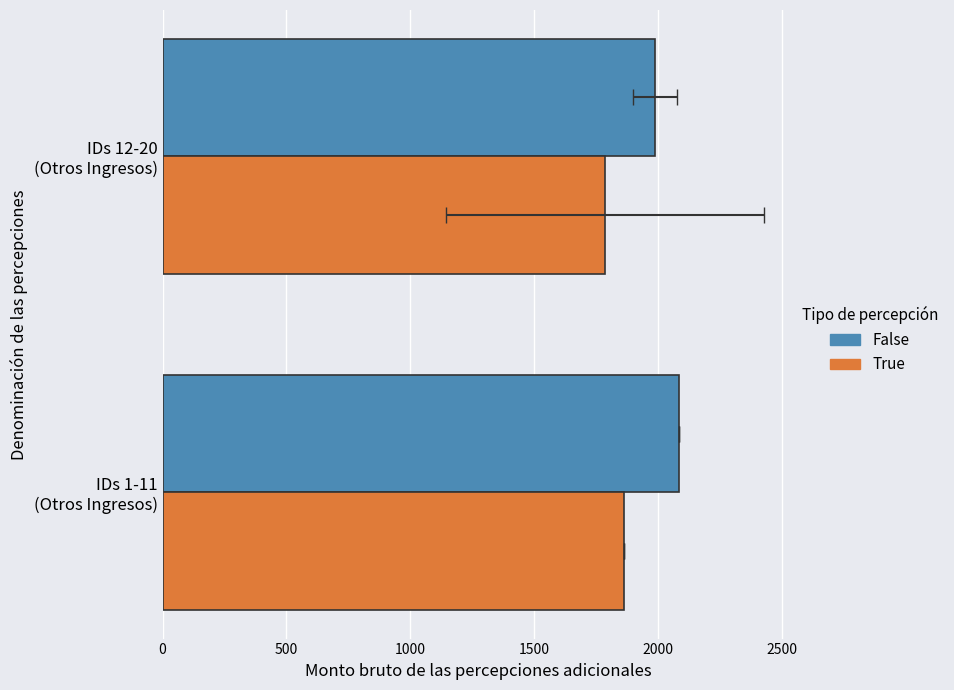

True or false: True has a value of 1174.3 at 500.

False